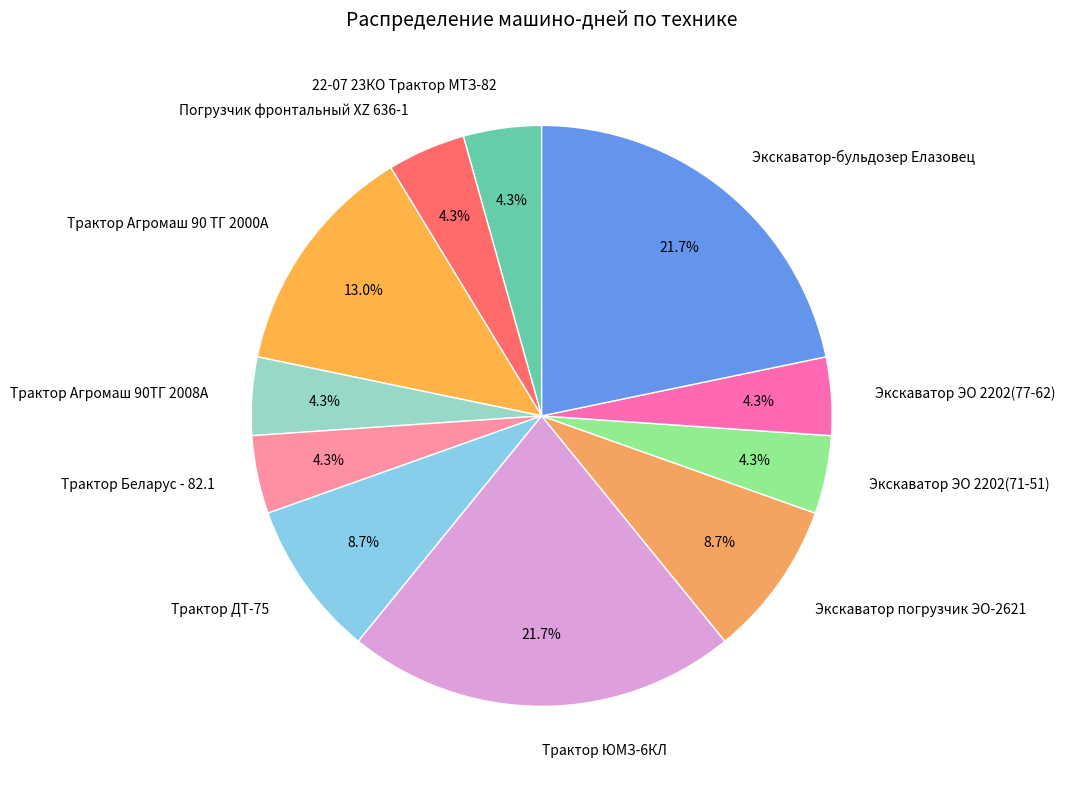

To the nearest percent, what is the difference between the largest and smallest slice percentages?

17%